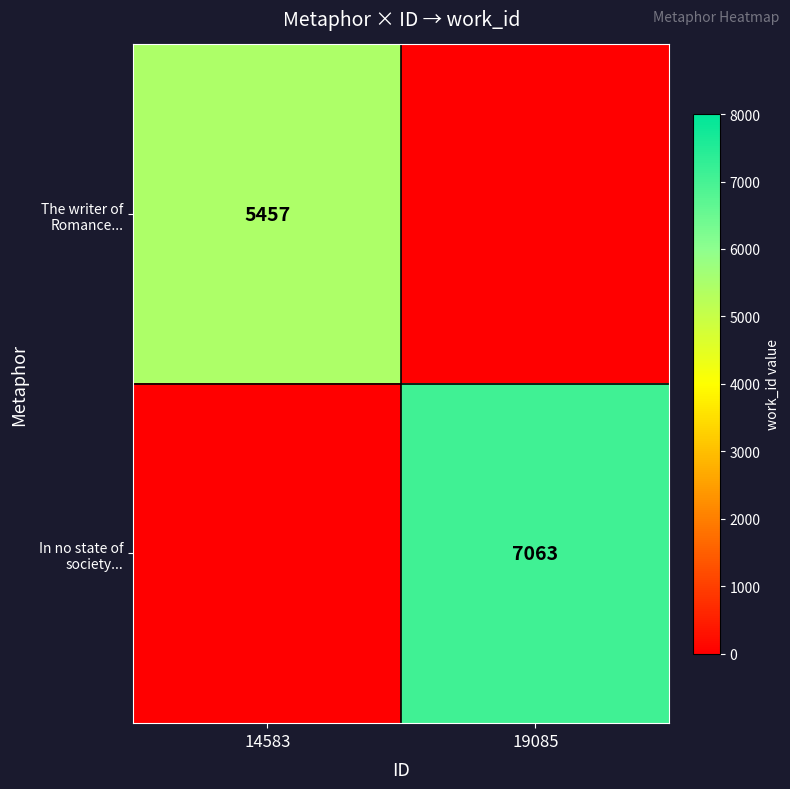

What value does the The writer of Romance... series have at 14583, to the nearest 100?

5500